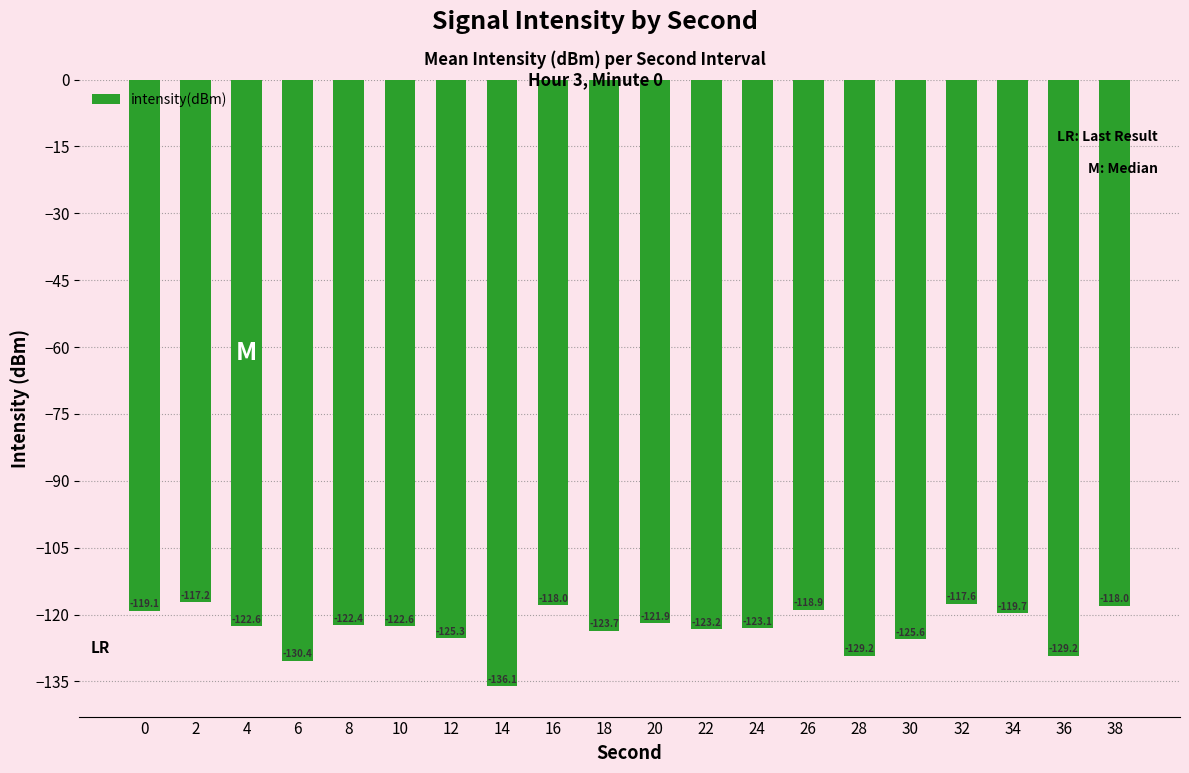

The value at 6 is -26.3. True or false?

False